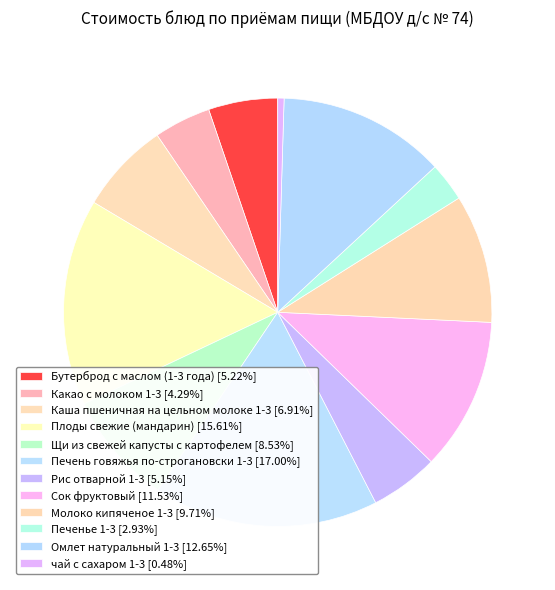

Rank the categories by value from lowest to highest.

чай с сахаром 1-3, Печенье 1-3, Какао с молоком 1-3, Рис отварной 1-3, Бутерброд с маслом (1-3 года), Каша пшеничная на цельном молоке 1-3, Щи из свежей капусты с картофелем, Молоко кипяченое 1-3, Сок фруктовый, Омлет натуральный 1-3, Плоды свежие (мандарин), Печень говяжья по-строгановски 1-3